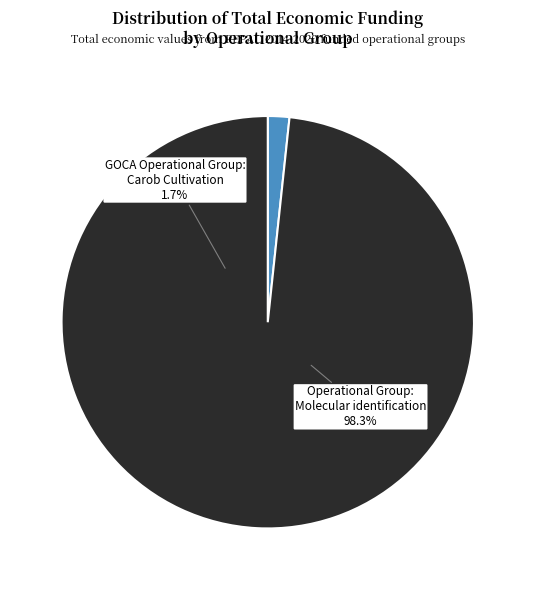

To the nearest percent, what is the difference between the GOCA Operational Group: Carob Cultivation and Operational Group: Molecular identification slice percentages?

97%